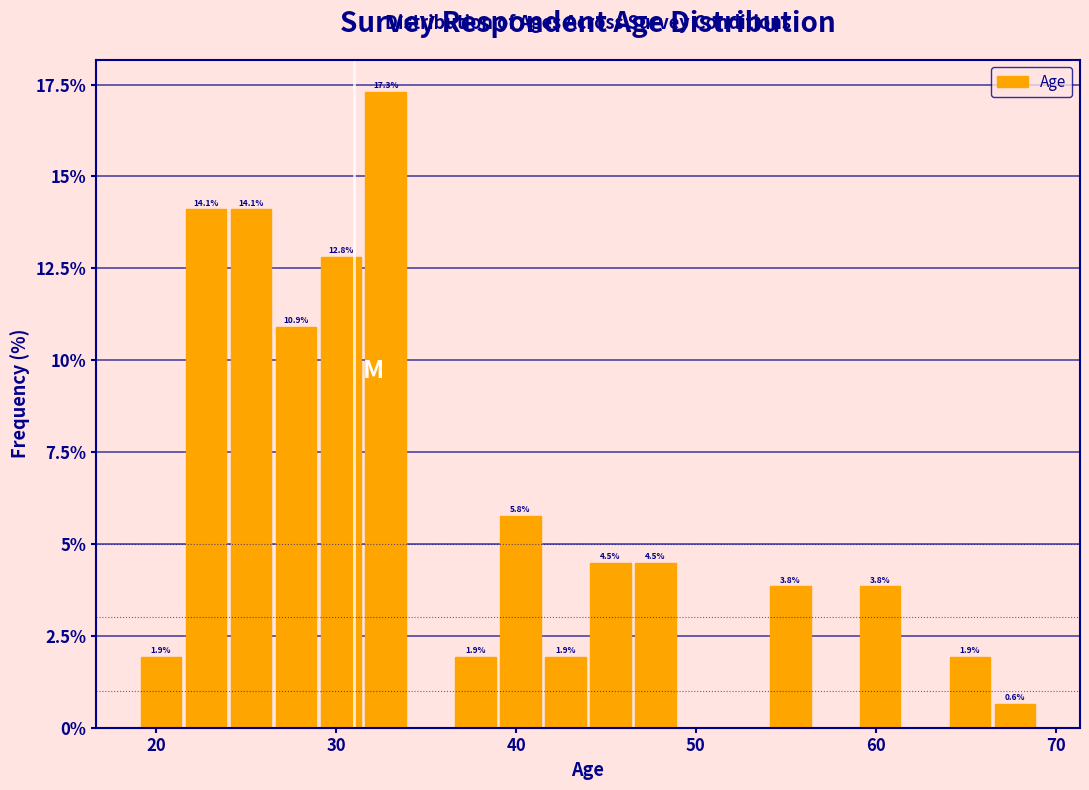

Read against the x-axis, roughly where is the centre of the tallest bar?

33